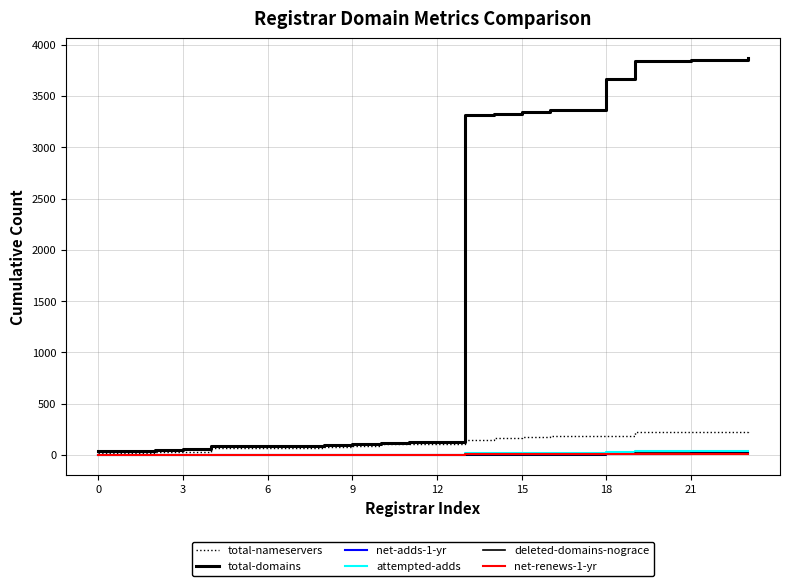

Where is attempted-adds nearest to the value 20?

13